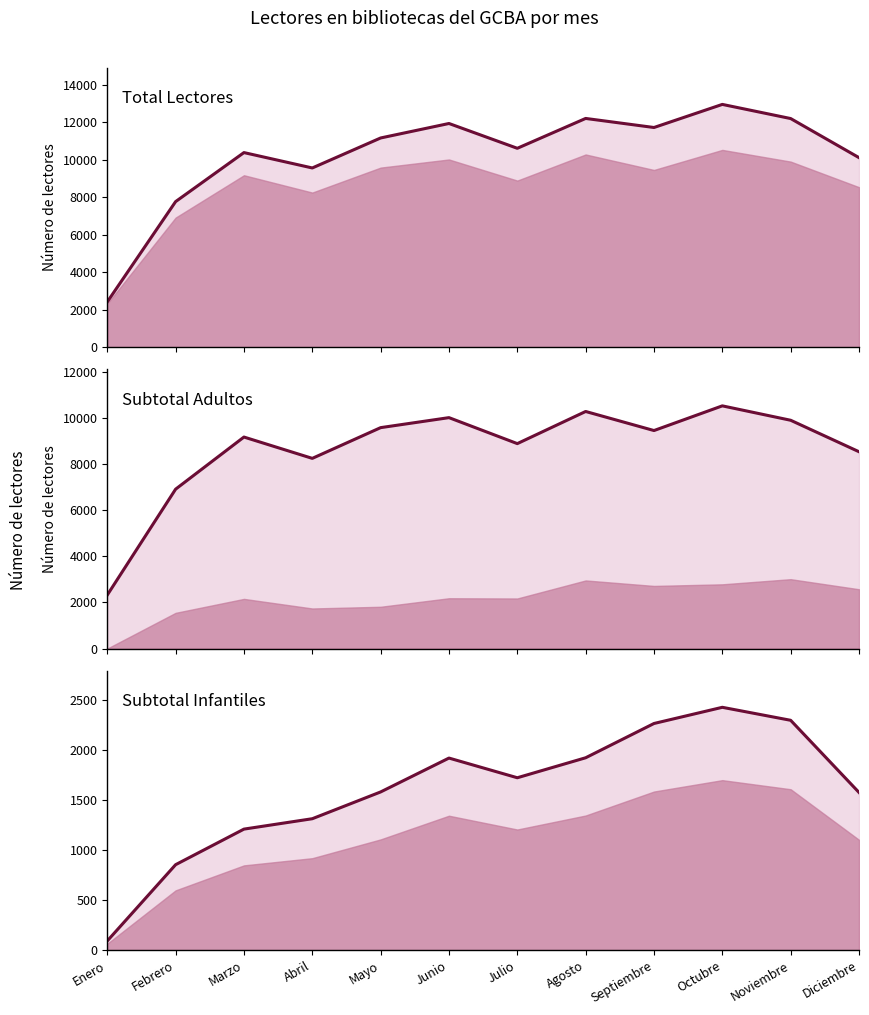

What is the difference between the maximum and second lowest values in the Total series?

5189